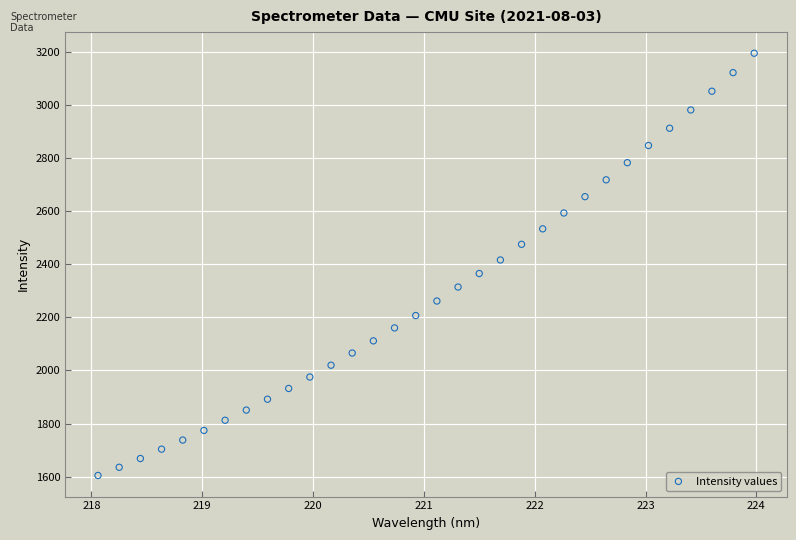

What is the range of Y values (max minus min)?

1591.7